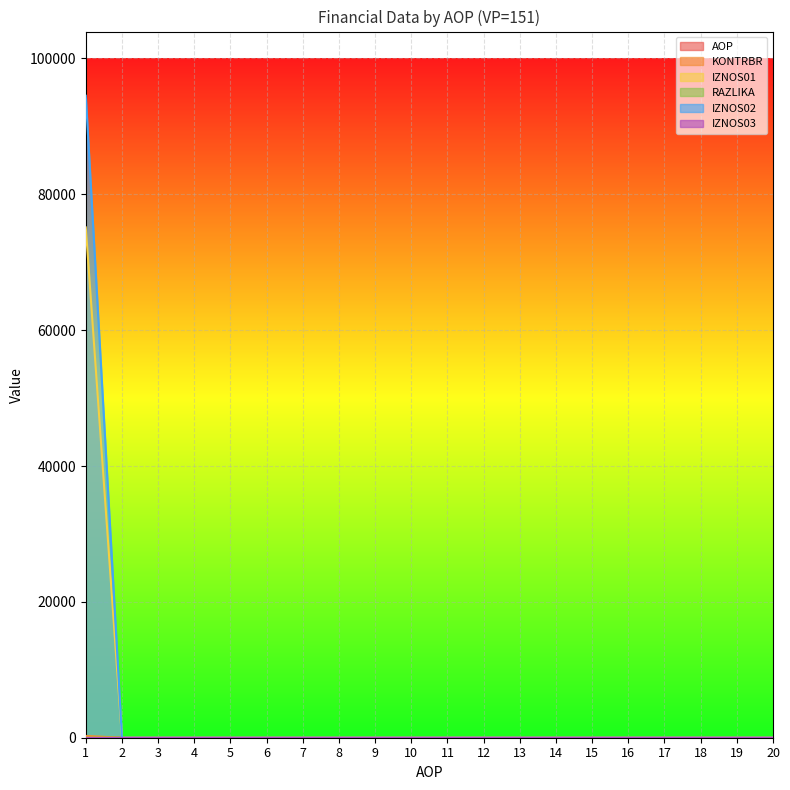

How many series are shown in this chart?

6